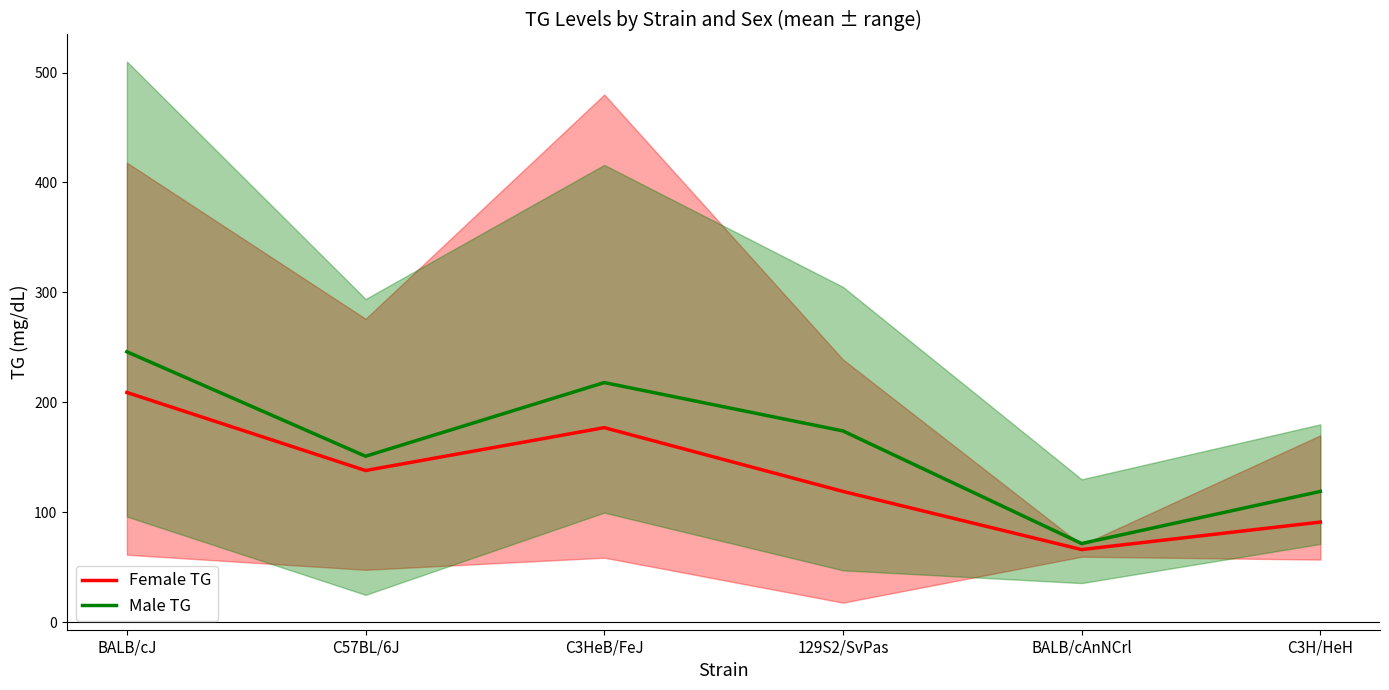

What is the difference between the highest and lowest values at BALB/cAnNCrl?

5.5